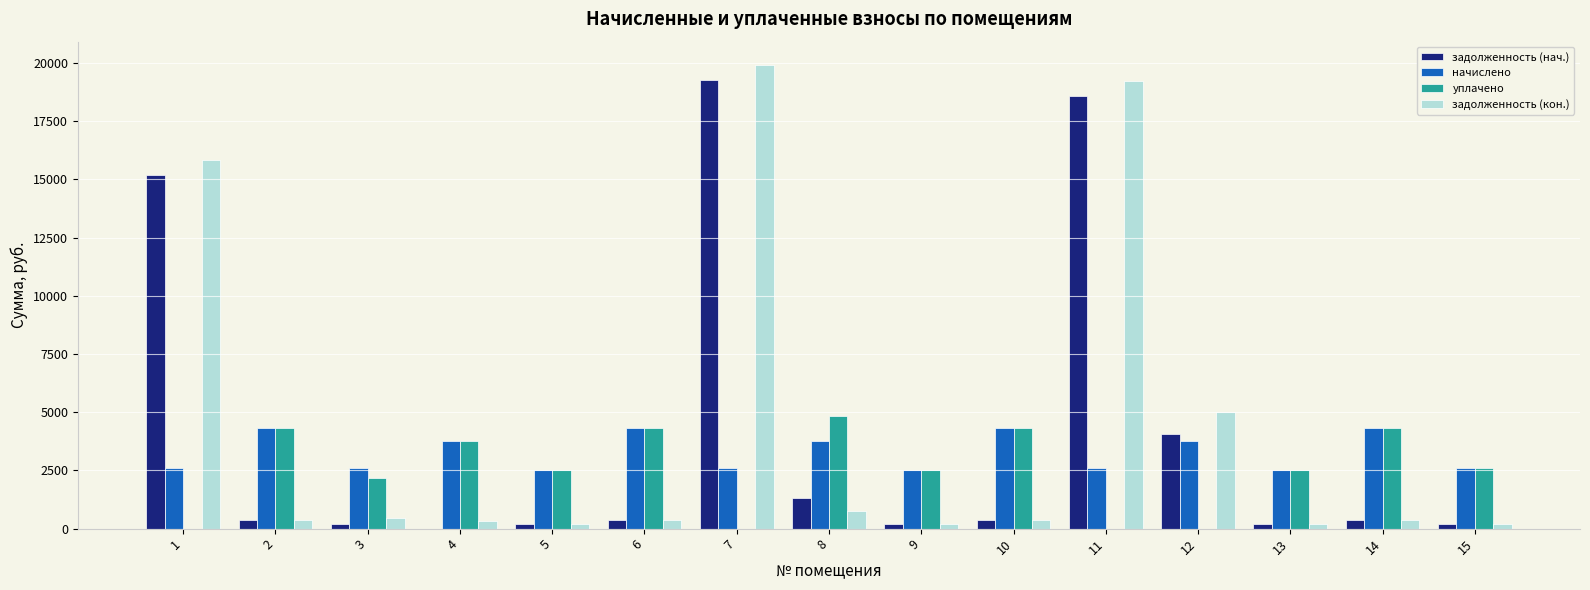

What is the maximum value for уплачено?

4852.0